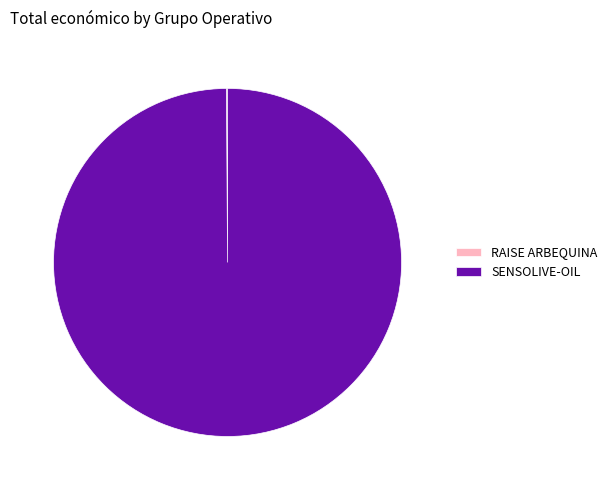

Which slice is the largest?

SENSOLIVE-OIL